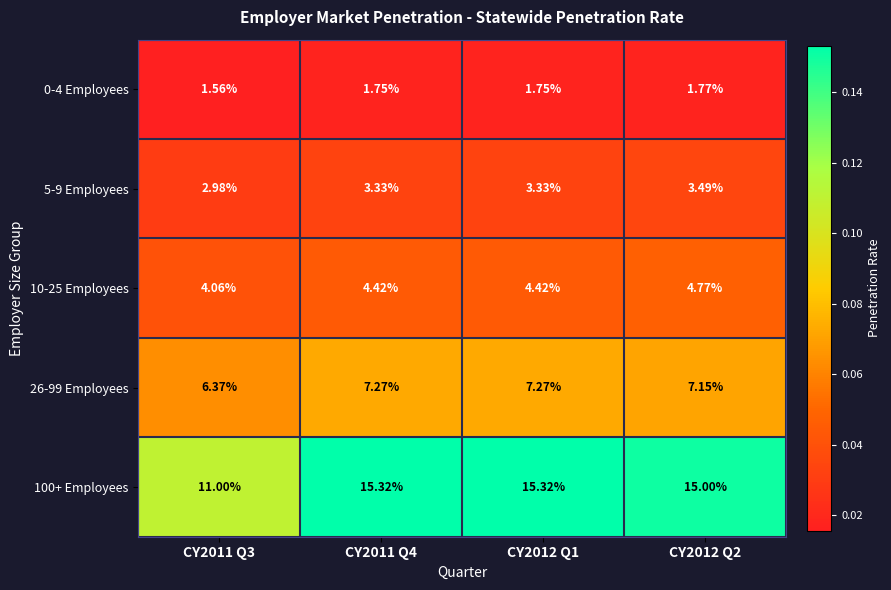

Is the value of 26-99 Employees at CY2012 Q2 greater than the value of 5-9 Employees at CY2011 Q3?

Yes